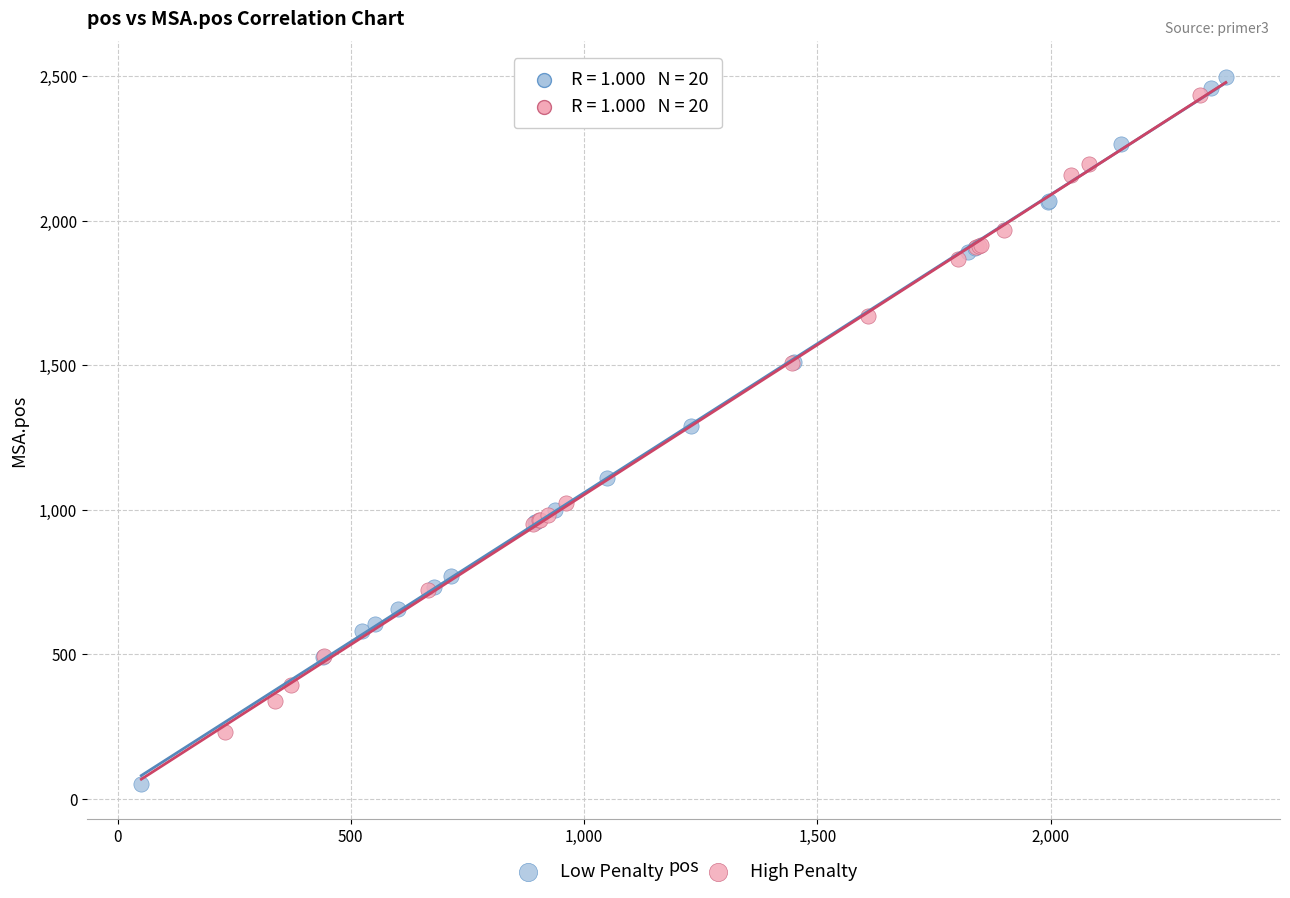

What are all the series names shown in the legend?

Low Penalty, High Penalty